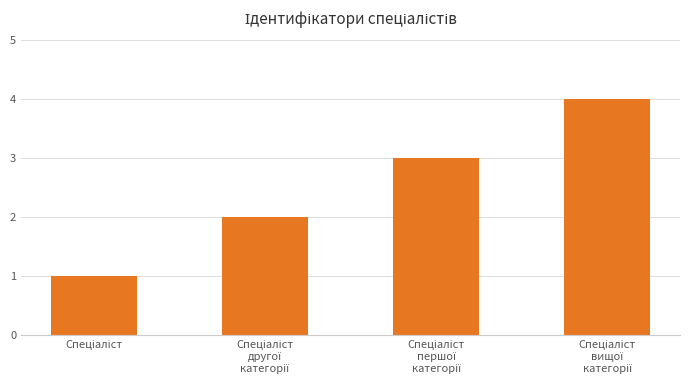

What is the smallest value displayed?

1